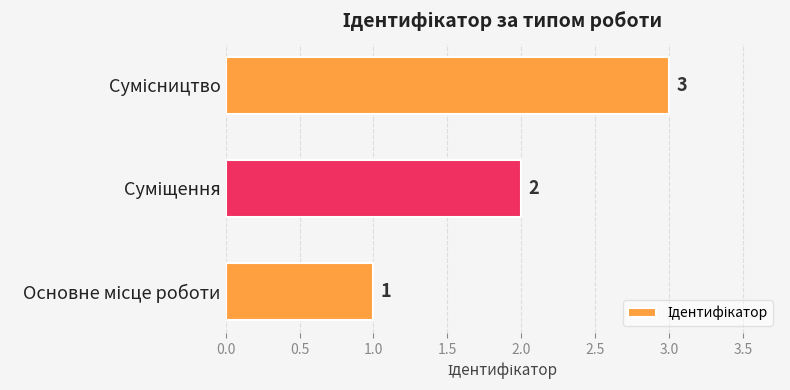

What is the sum of all values?

6